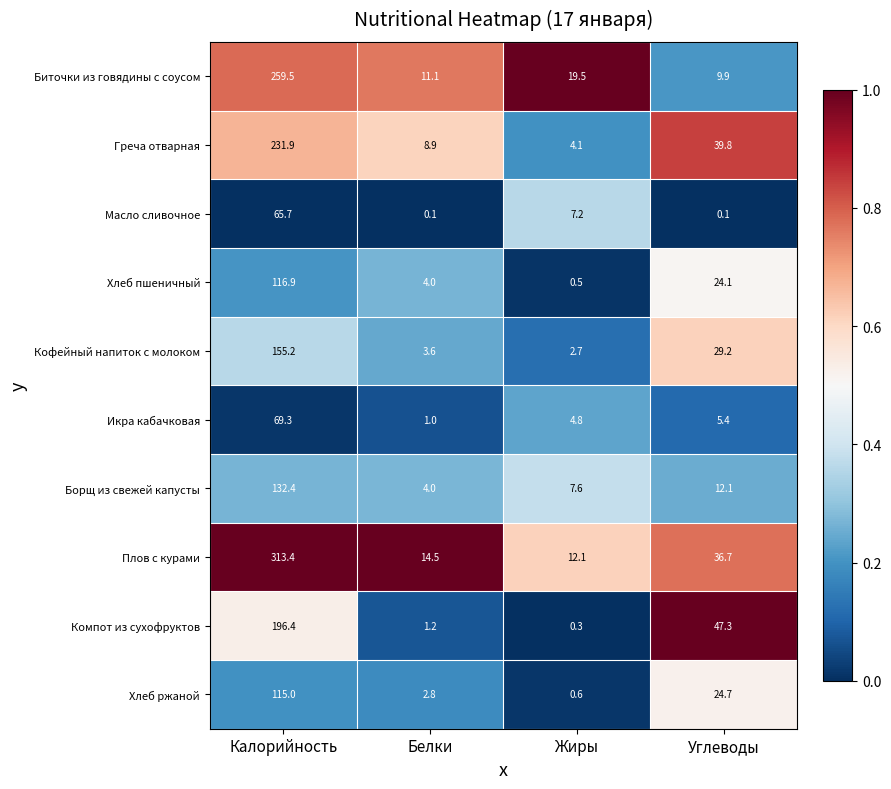

What is the difference between the second highest and second lowest values in the Компот из сухофруктов series?

46.1